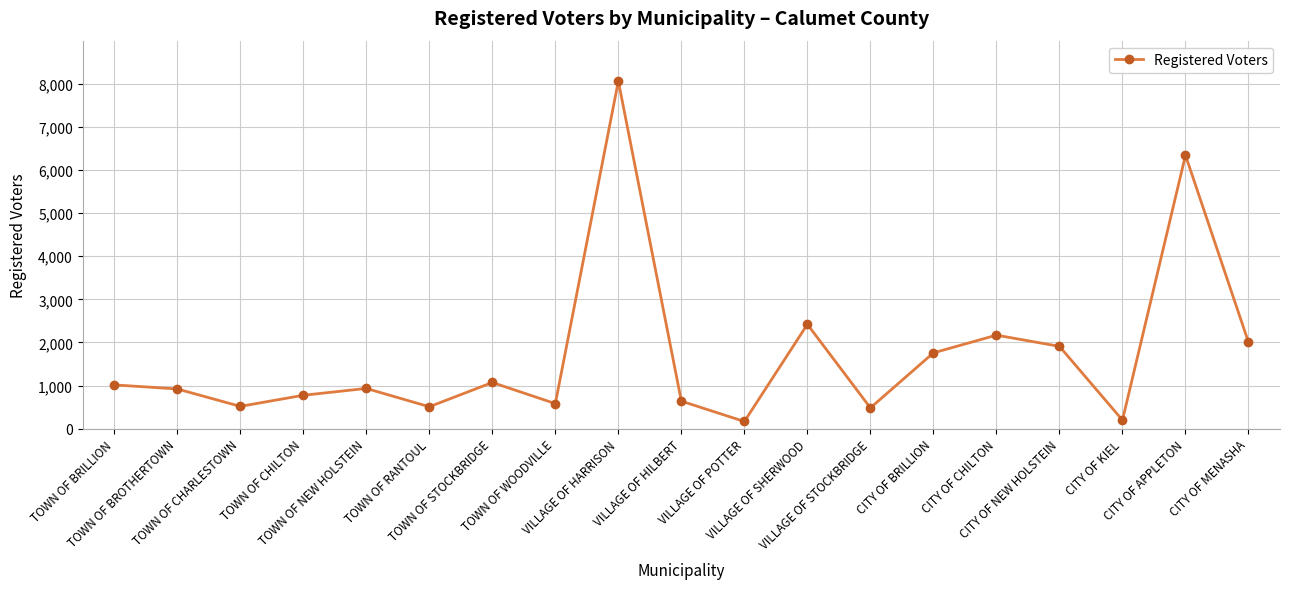

What is the maximum value shown in the chart?

8061